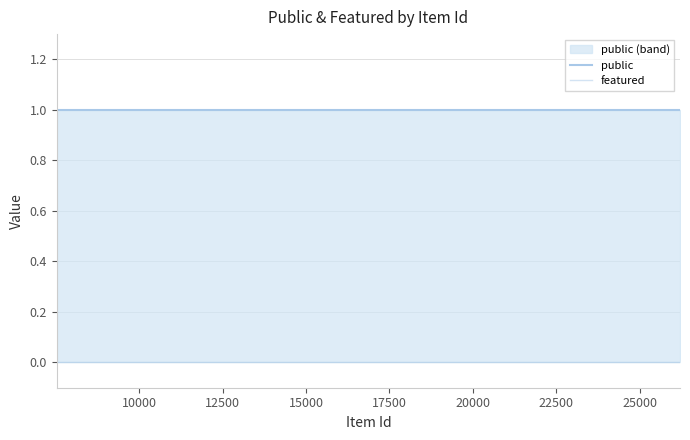

At how many categories does at least one series exceed 0?

4